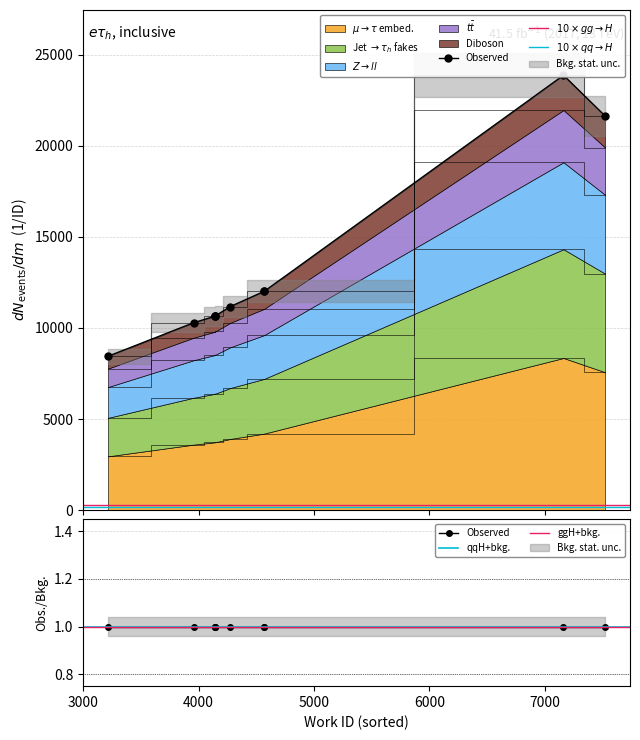

Between 4141 and 4570, which is larger?

4570